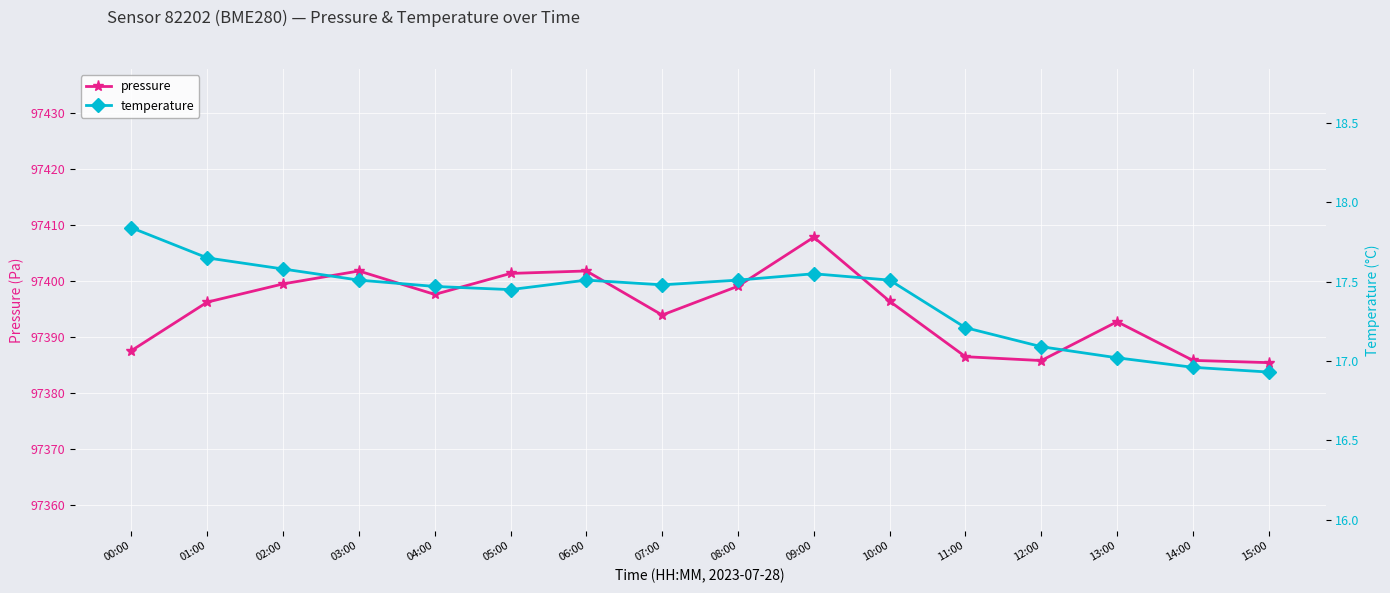

Where is the first local maximum for pressure?

03:00